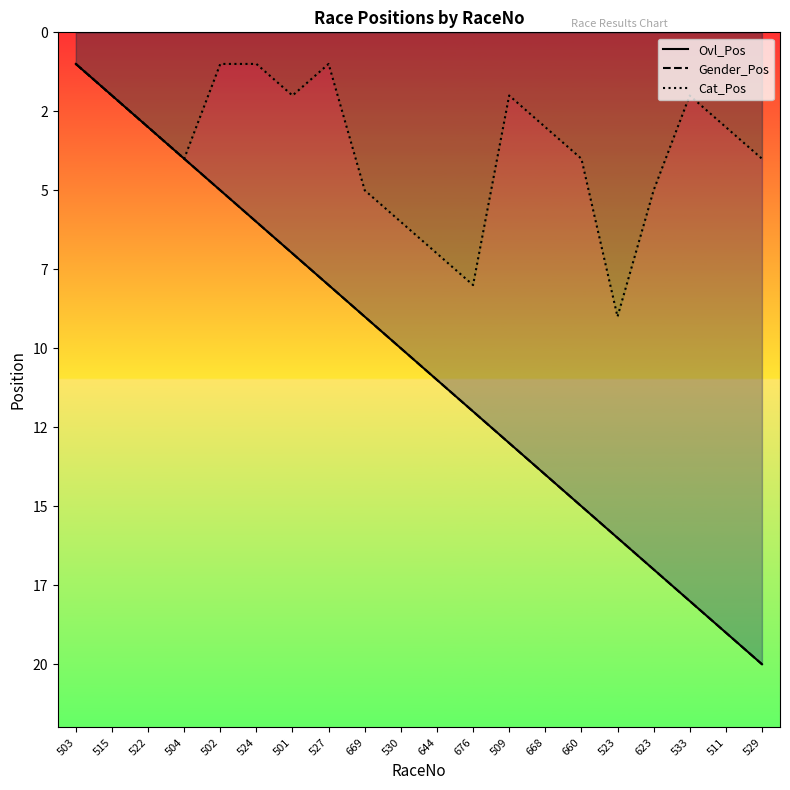

At how many categories does at least one series exceed 2?

18